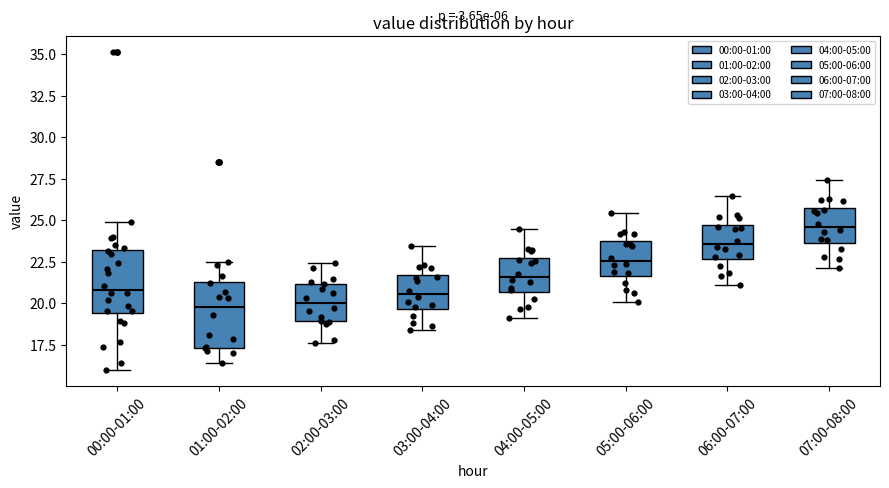

Reading left to right, transcribe this box plot: for each box, give where its median line is, the range the box spans, and where its two whiskers end, as read against the y-axis. The values are not printed on the chart, so give them approximately, as read against the axis.

00:00-01:00: median 21.0, box 19.5 to 23.0, whiskers 16.0 to 25.0
01:00-02:00: median 20.0, box 17.5 to 21.5, whiskers 16.5 to 22.5
02:00-03:00: median 20.0, box 19.0 to 21.0, whiskers 17.5 to 22.5
03:00-04:00: median 20.5, box 19.5 to 21.5, whiskers 18.5 to 23.5
04:00-05:00: median 21.5, box 20.5 to 22.5, whiskers 19.0 to 24.5
05:00-06:00: median 22.5, box 21.5 to 23.5, whiskers 20.0 to 25.5
06:00-07:00: median 23.5, box 22.5 to 24.5, whiskers 21.0 to 26.5
07:00-08:00: median 24.5, box 23.5 to 25.5, whiskers 22.0 to 27.5